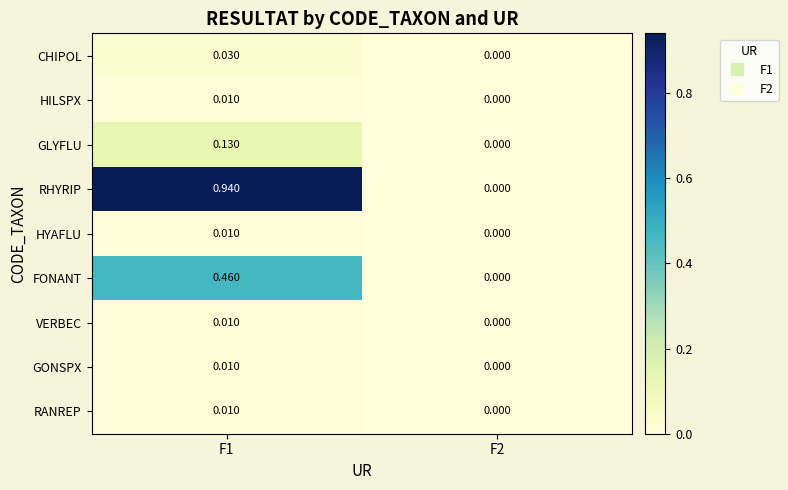

At which category is the sum across all series the highest?

F1